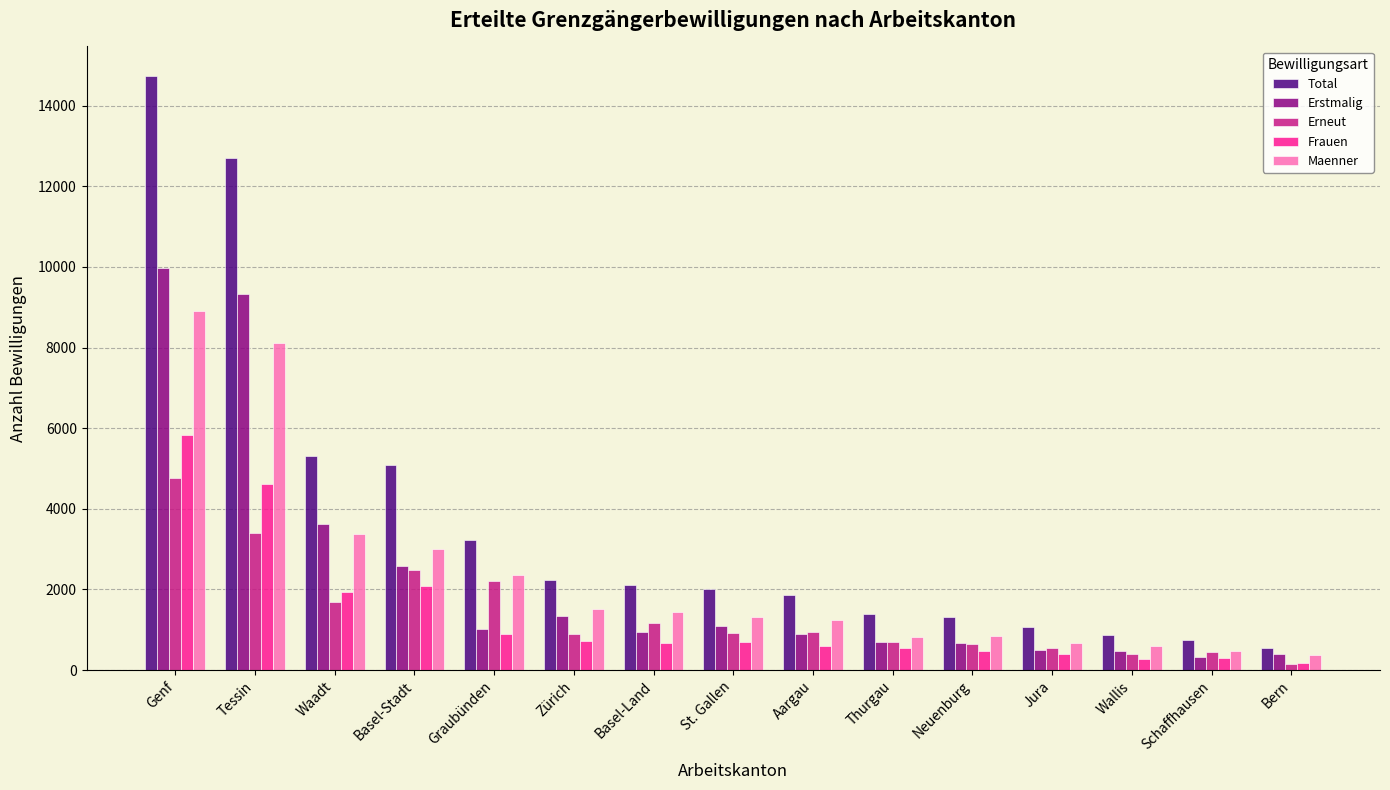

What is the minimum value for Erstmalig?

317